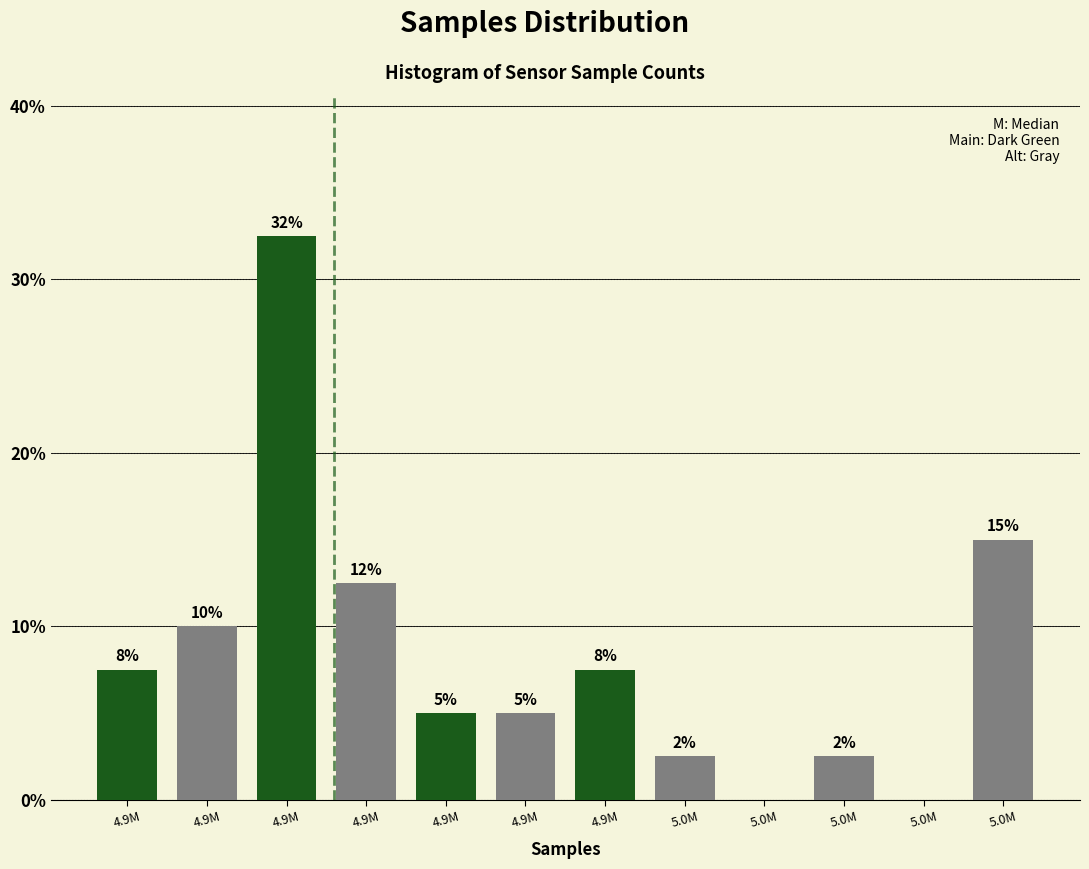

Are the bars horizontal?

No